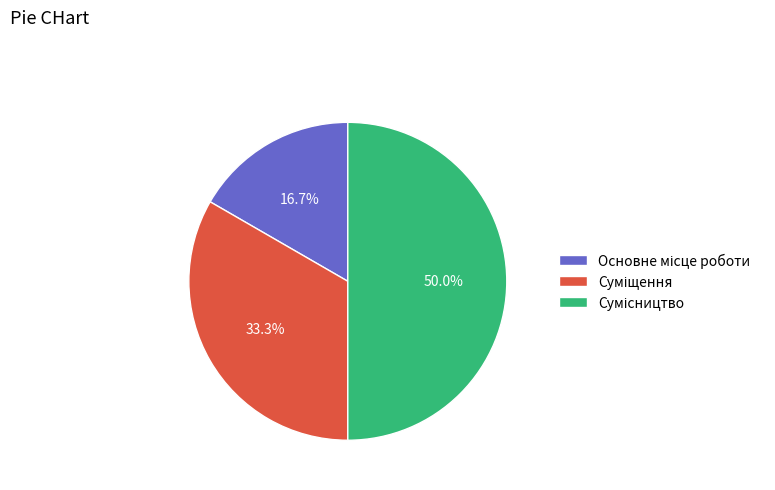

How many slices are in this pie chart?

3